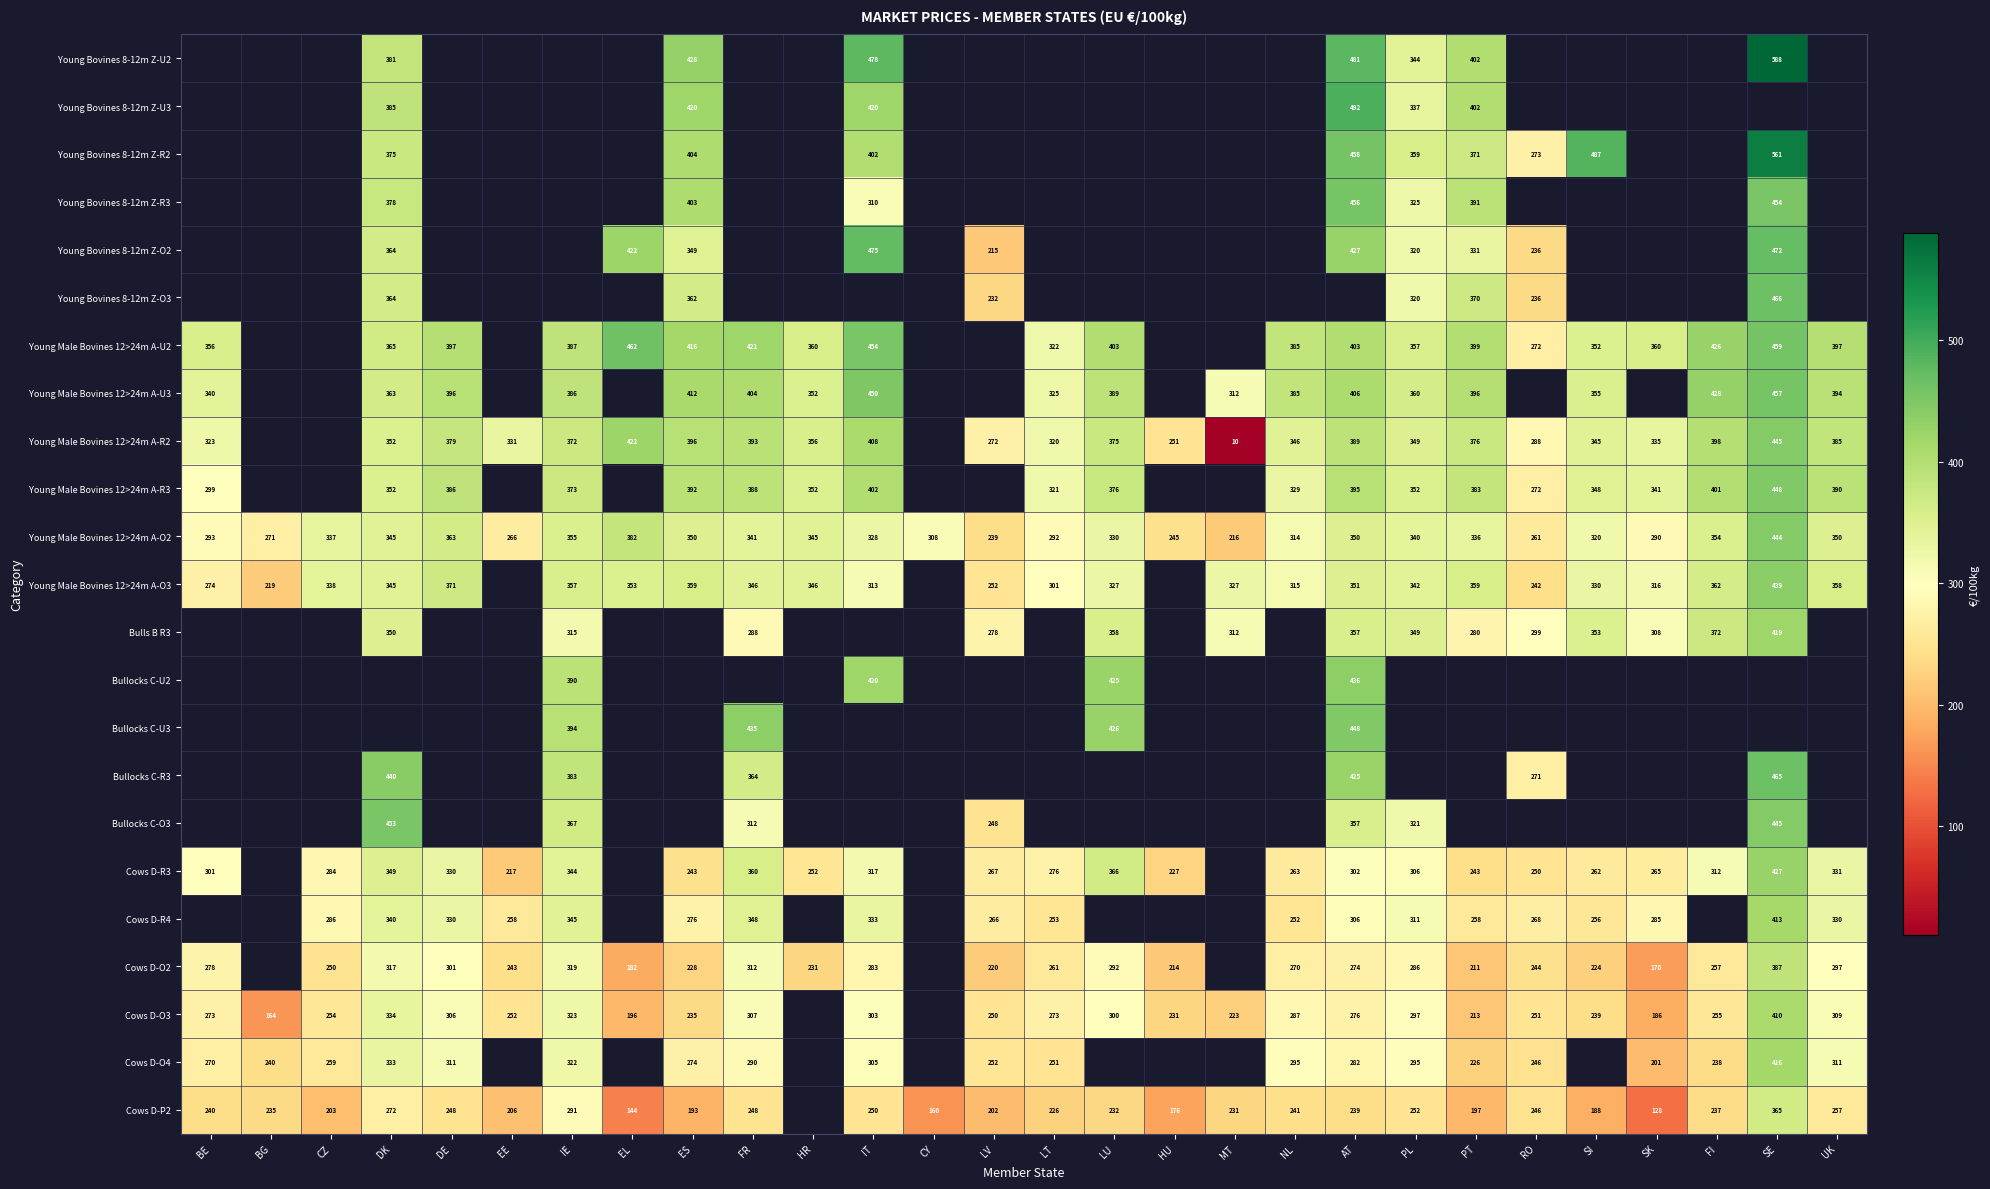

What is the smallest value displayed?

10.2